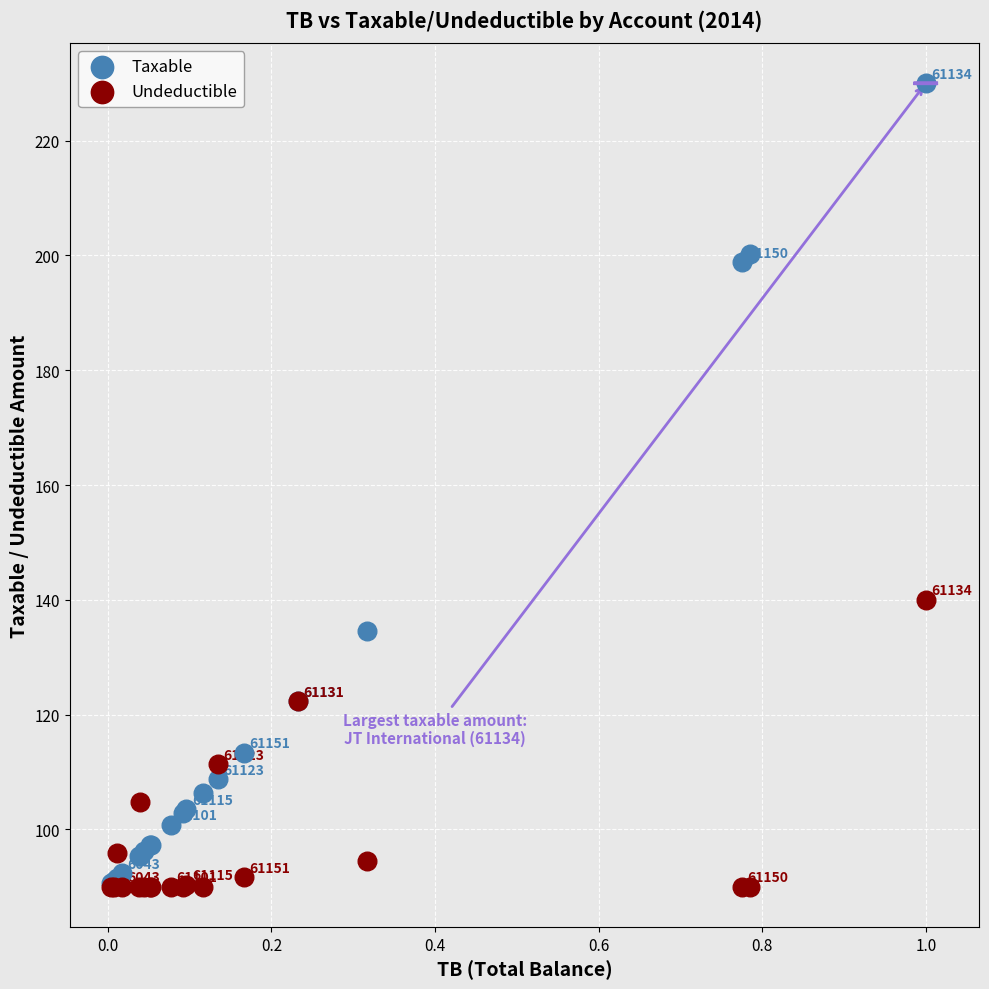

Across all series, what Y value is closest to 160?

140.0